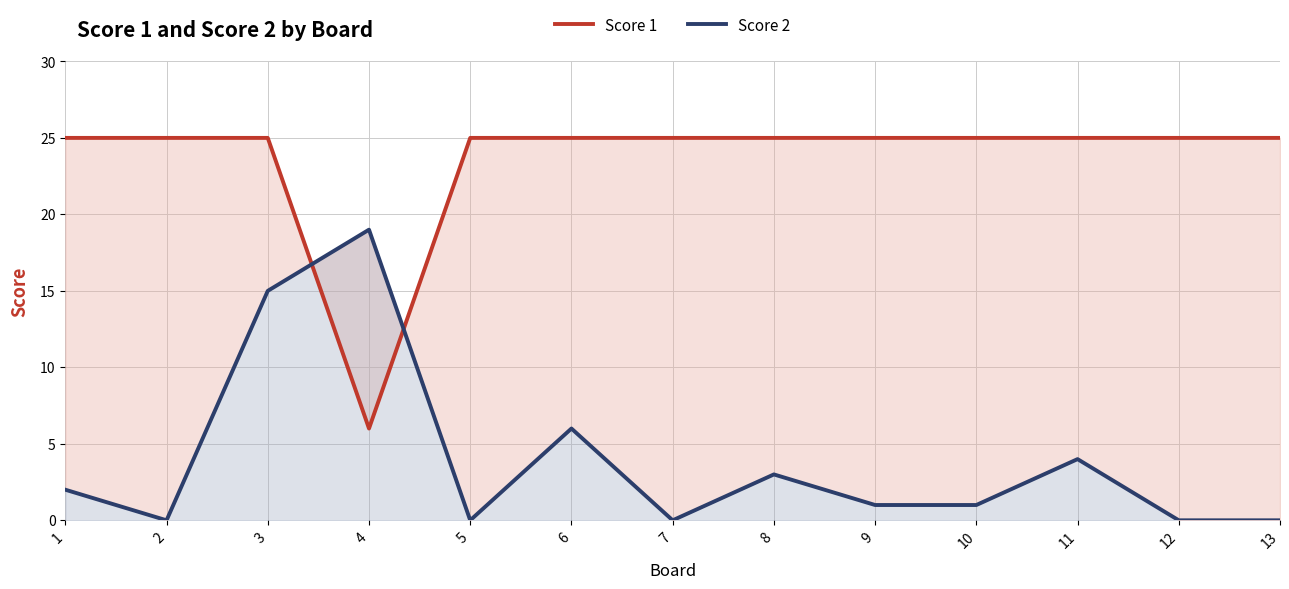

Read the Score 1 value at 8, to the nearest 5.

25